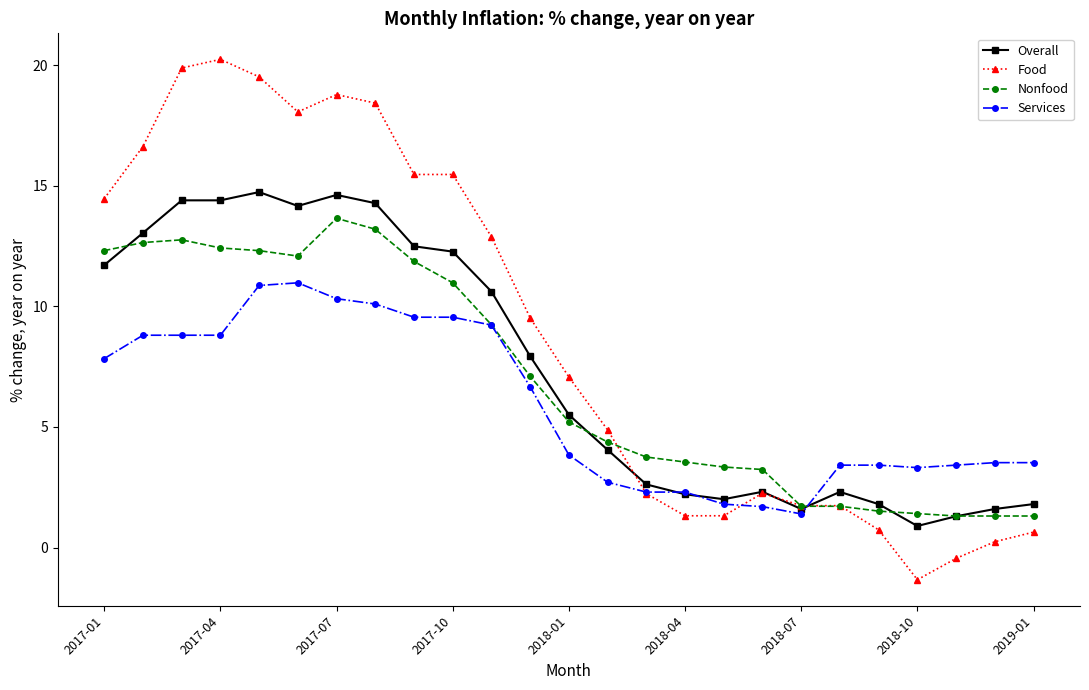

True or false: Services and Nonfood intersect in this chart.

True